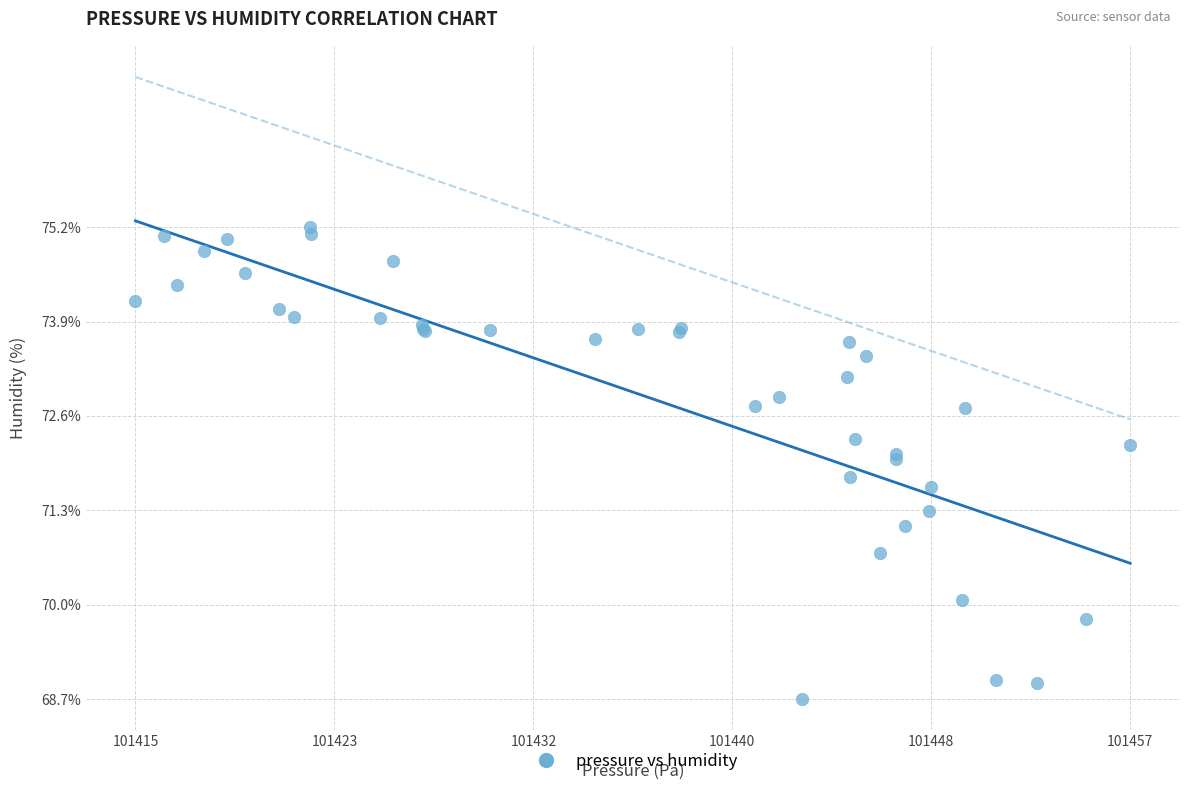

What Y value in the scatter plot is closest to 71?

71.1